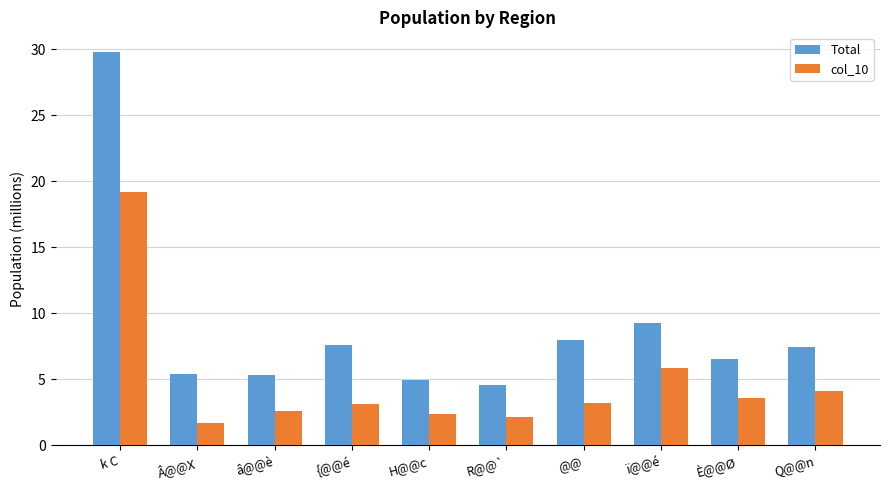

Rank the series by their maximum value, from lowest to highest.

col_10, Total